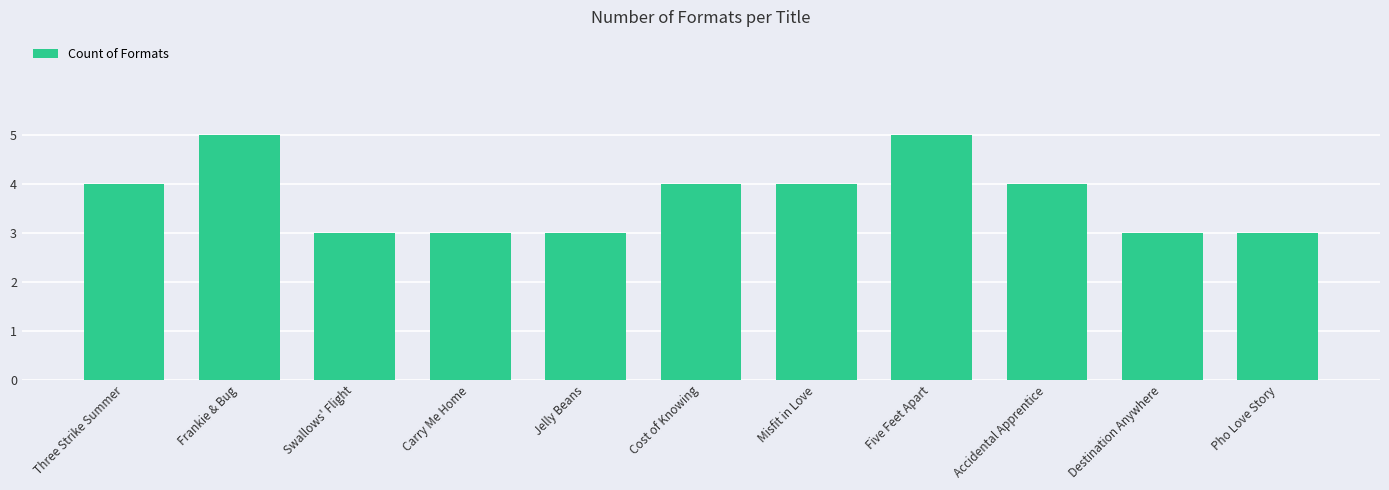

How many distinct data groups are displayed?

1